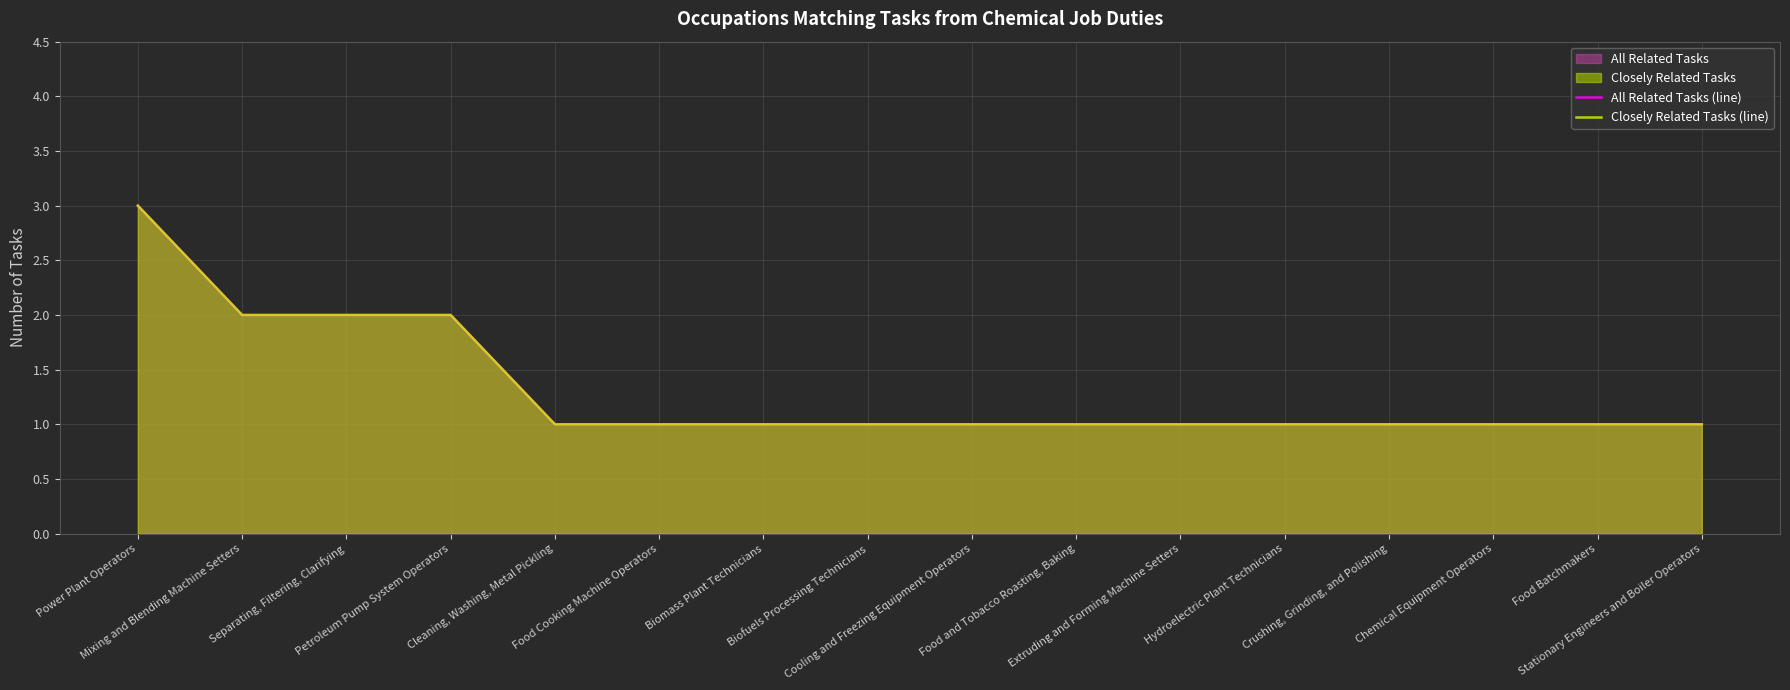

At which category is the sum across all series the highest?

Power Plant Operators